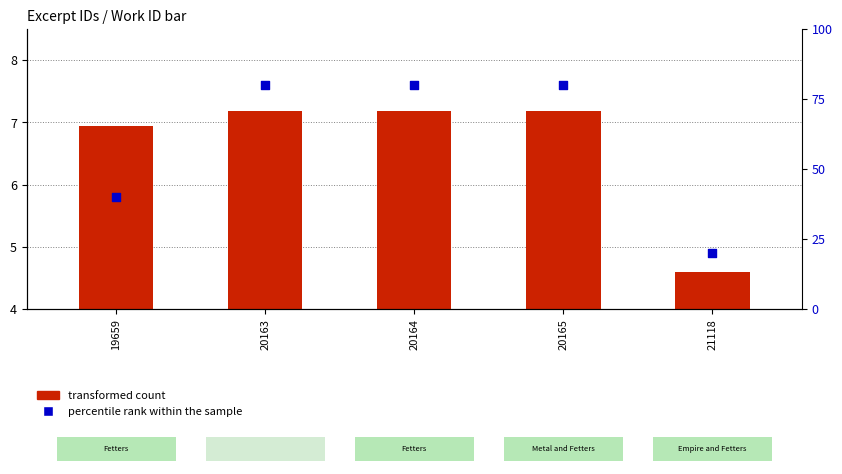

Which series contains the lowest Y value?

transformed count